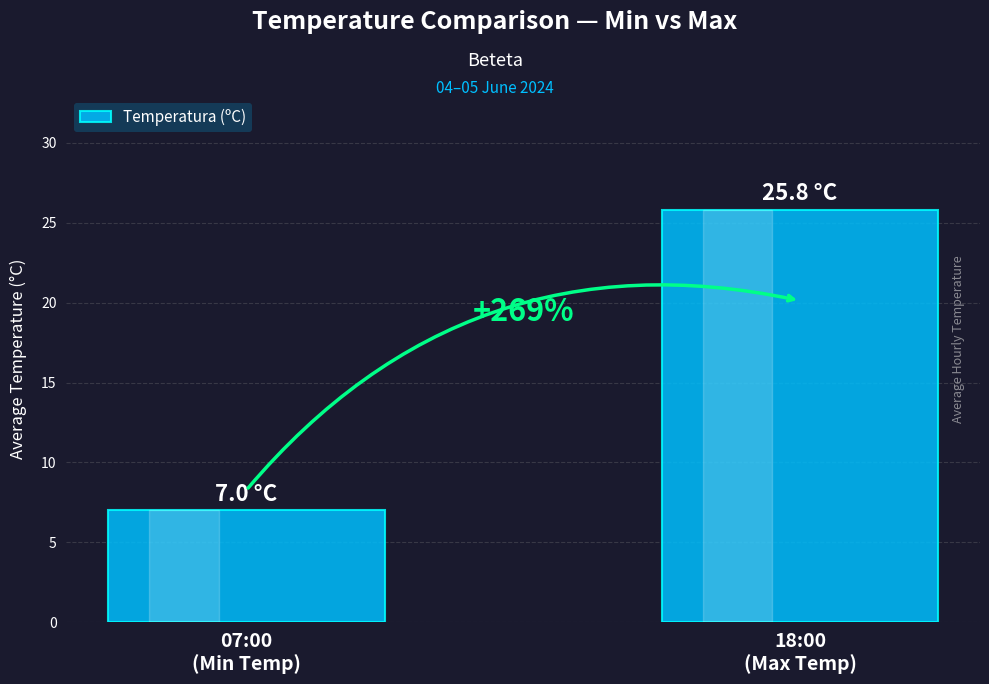

What is the change in value from 07:00
(Min Temp) to 18:00
(Max Temp)?

+18.8